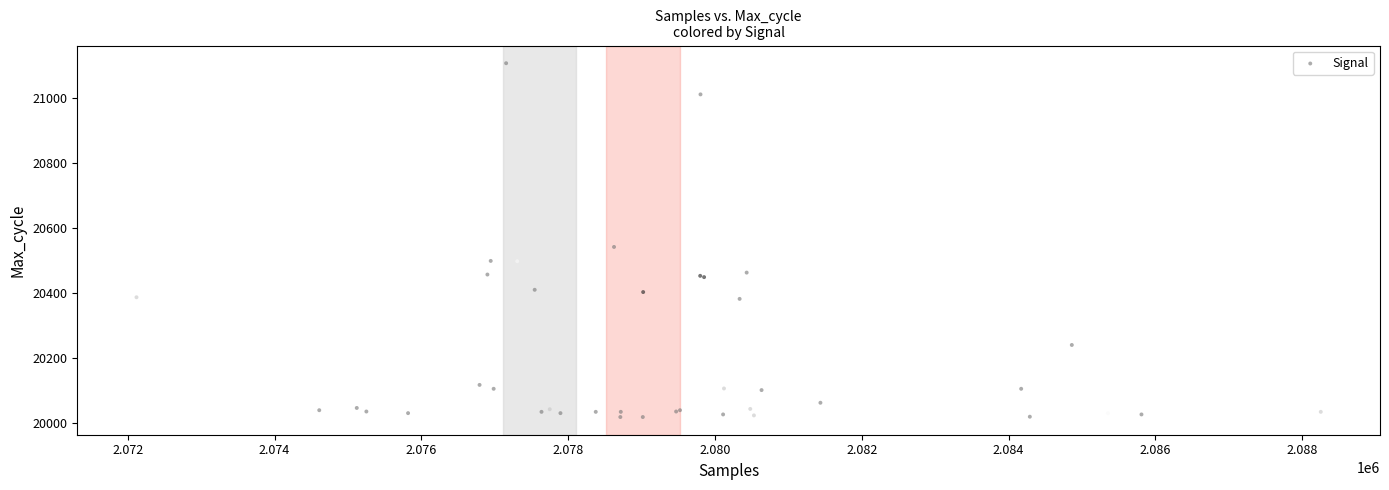

What Y value in the scatter plot is closest to 20562?

20541